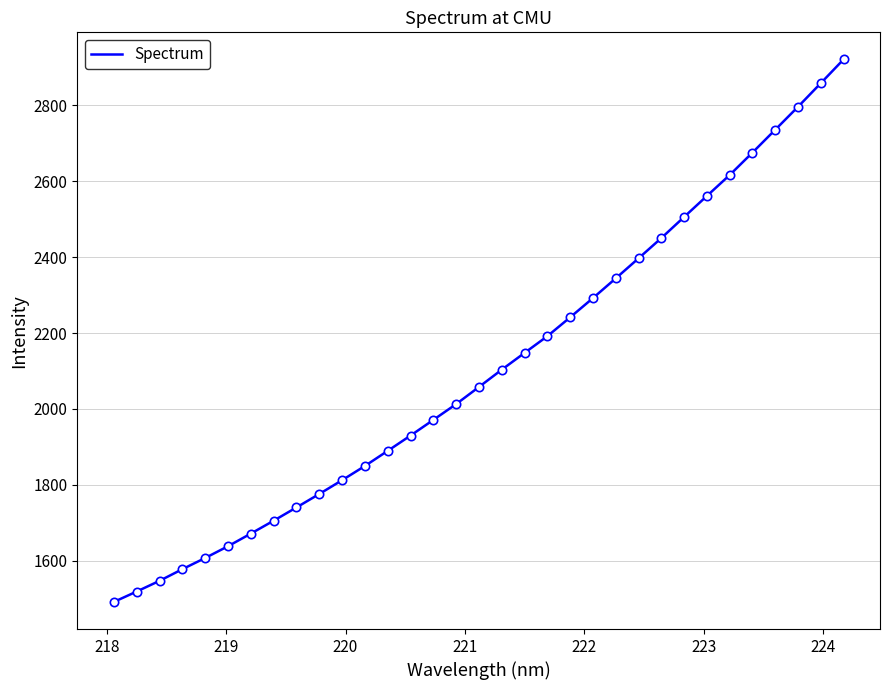

What is the greatest value displayed?

2921.2